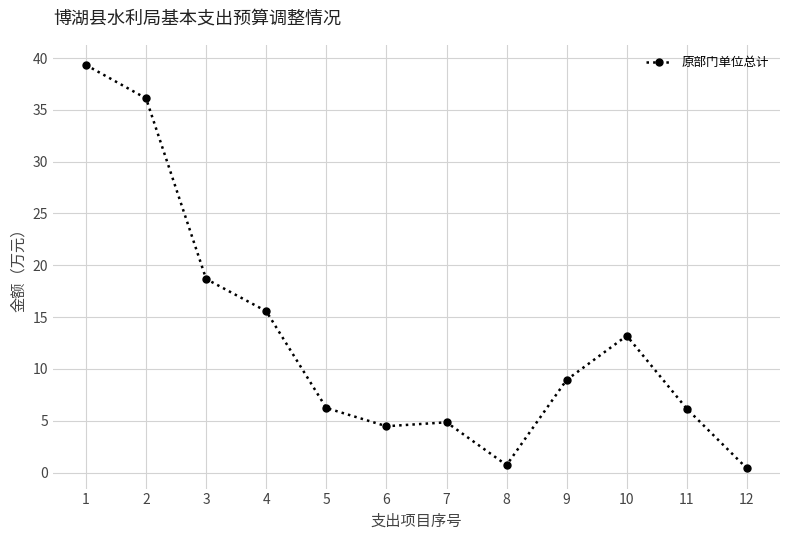

True or false: there are more than 0 points higher than both neighbors.

True